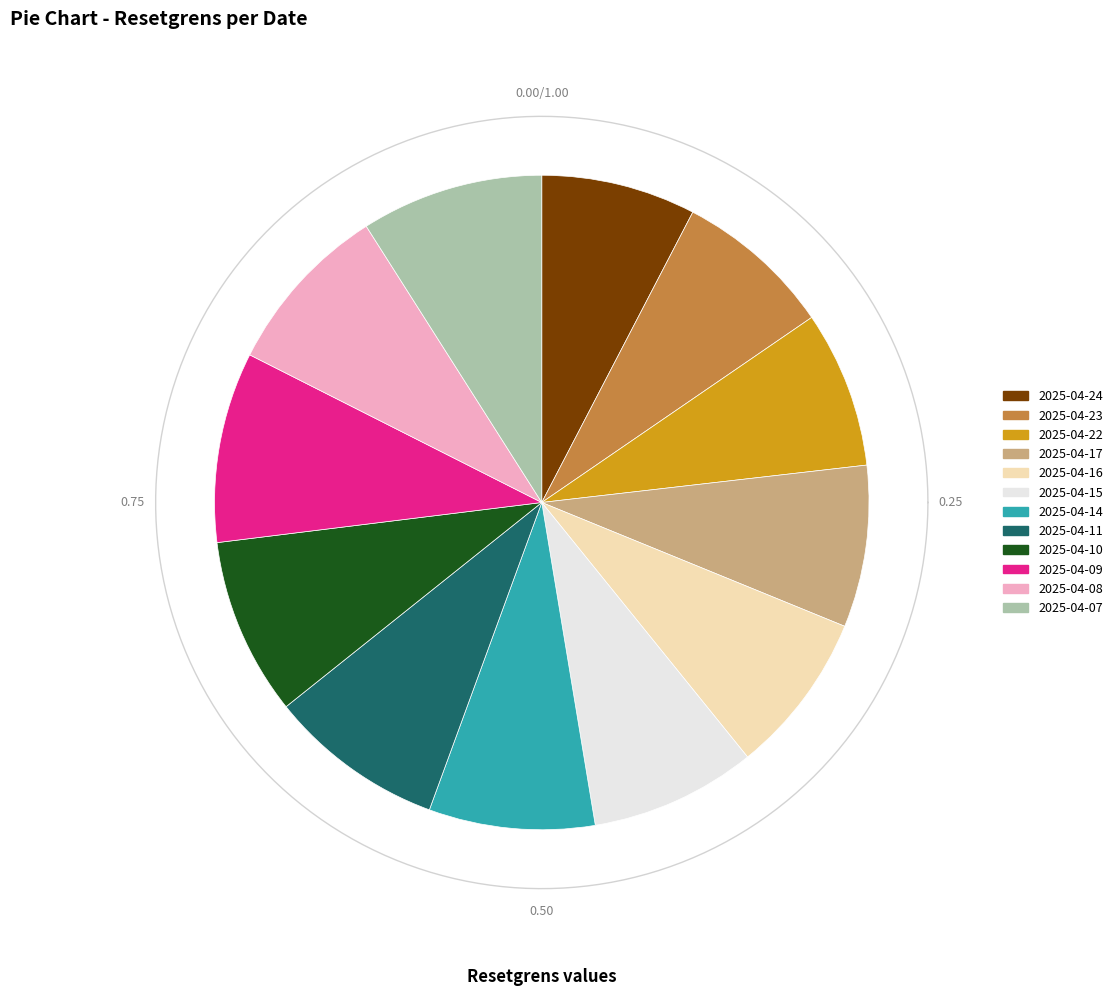

Which slice is the largest?

2025-04-09